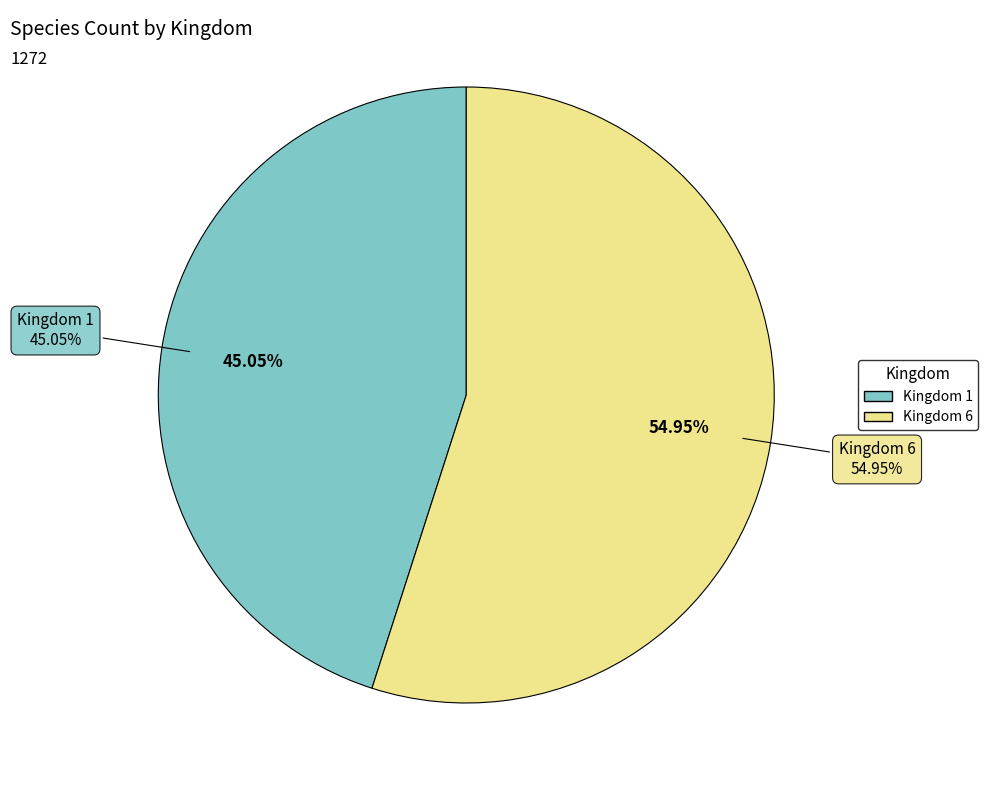

Is Kingdom 1 the majority of the pie?

No